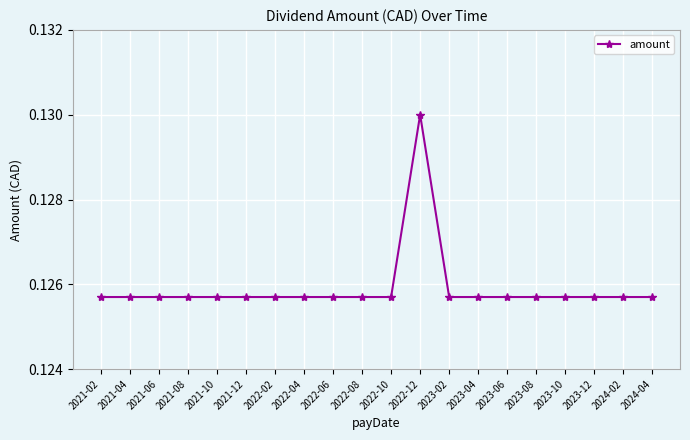

What is the sum of all values?

2.5